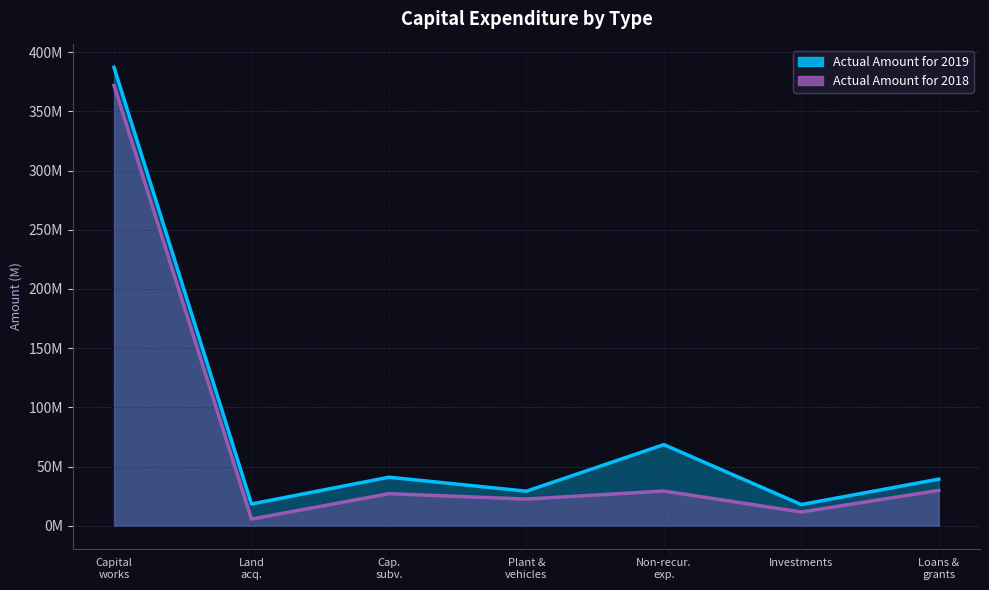

Which series has the largest total across all categories?

Actual Amount for 2019